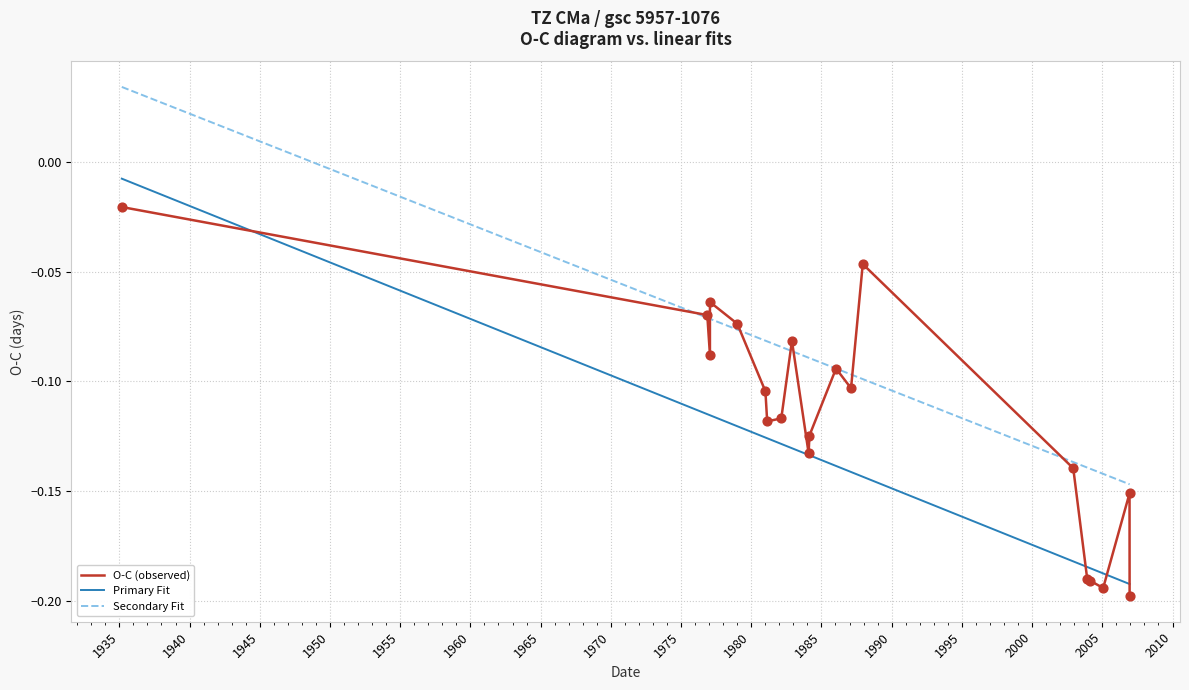

Which series has the widest spread of Y values?

Primary Fit